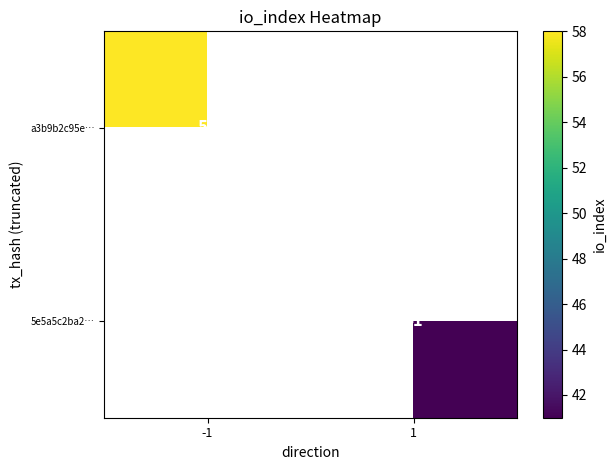

The a3b9b2c95e… series shows 83 at -1. True or false?

False